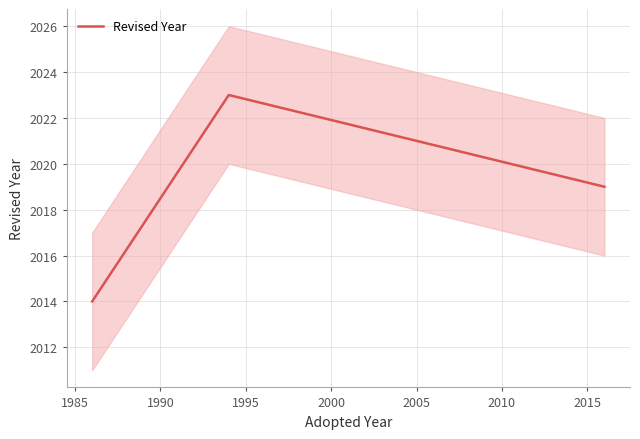

What is the maximum value for Revised Year?

2023